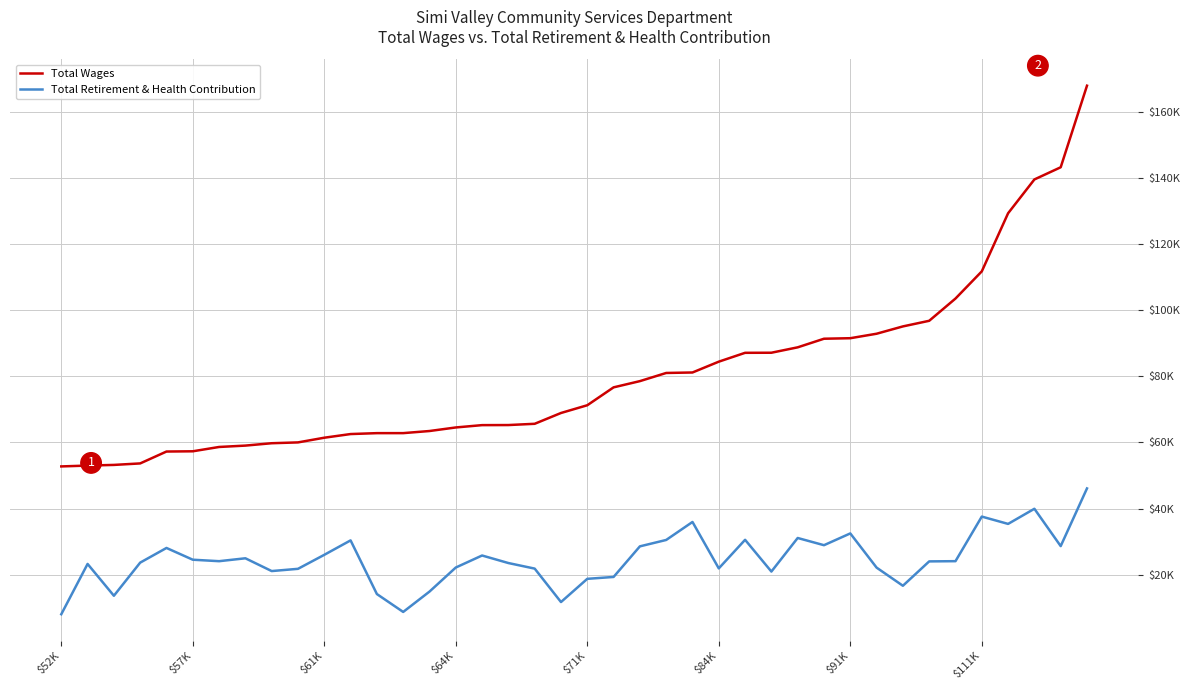

Is this an area chart (filled region under the line)?

No